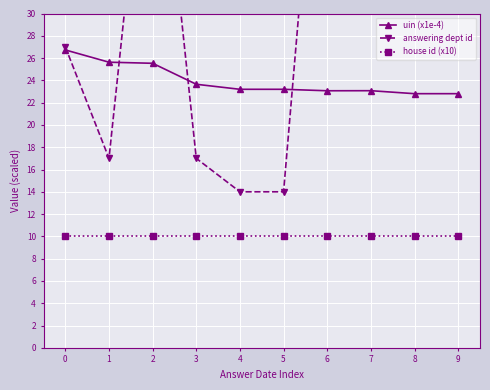

What is the total value across all series at 0?

63.7